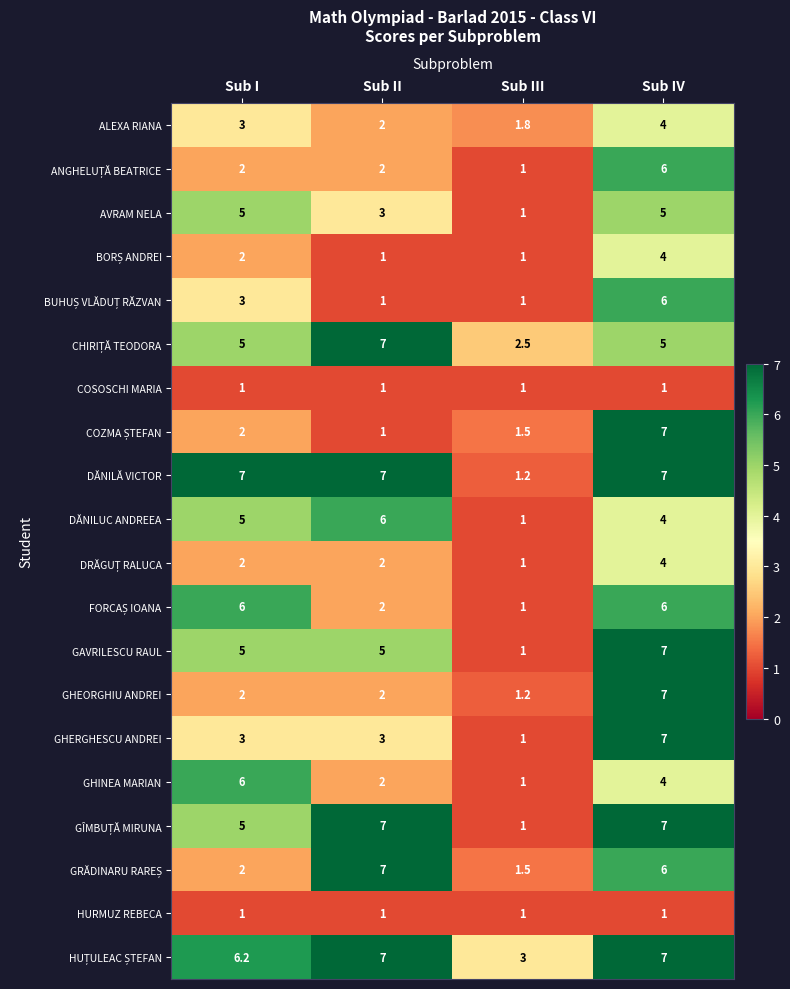

What is the spread (max minus min) of values at Sub II?

6.0